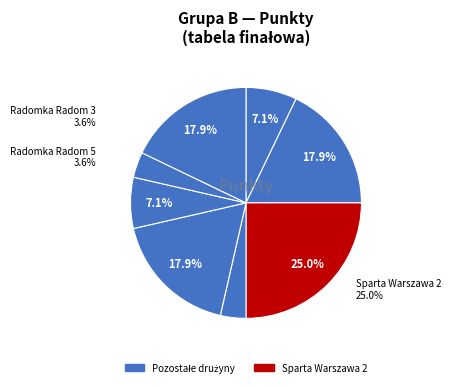

How many segments does this pie chart have?

8